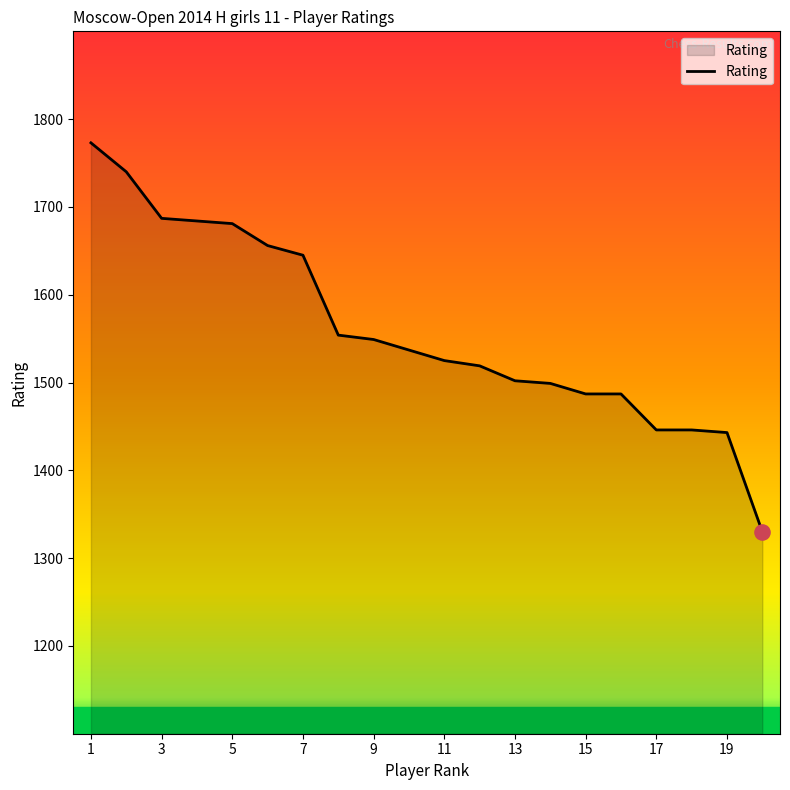

What is the difference between the maximum and minimum values?

443